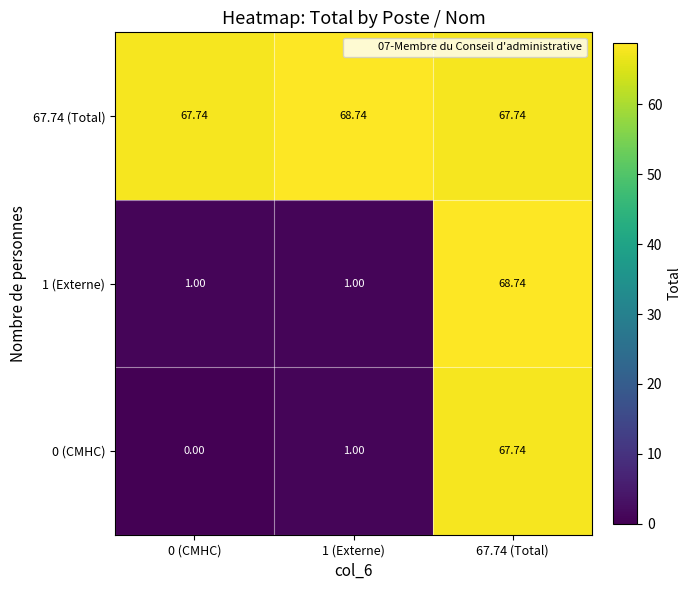

At which category is the sum across all series the highest?

67.74 (Total)